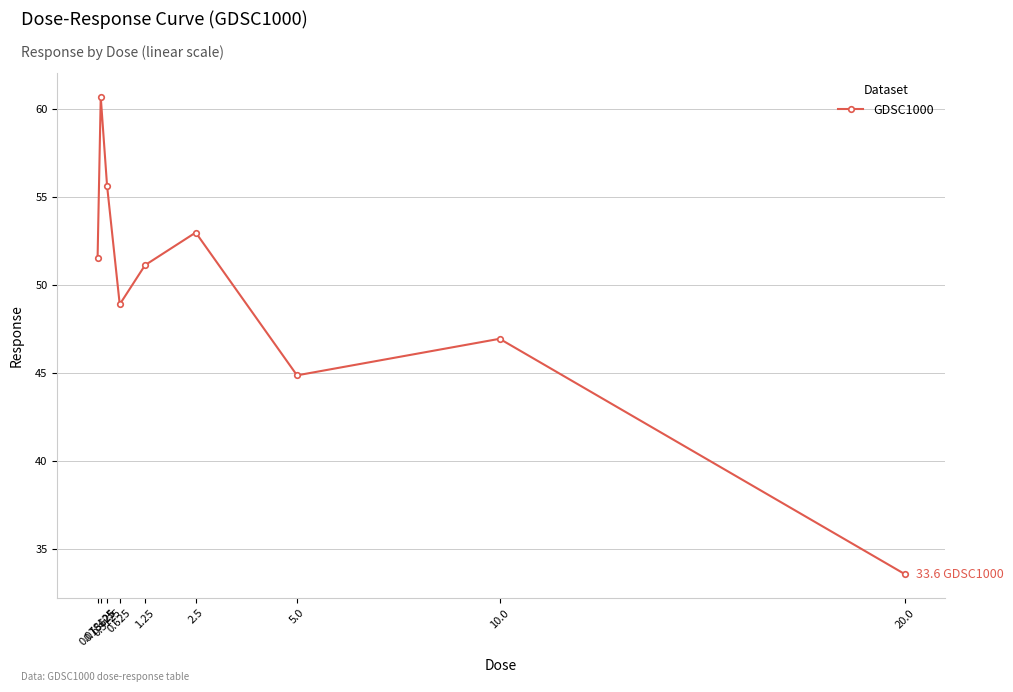

At which category does the chart reach its peak across all series?

0.15625